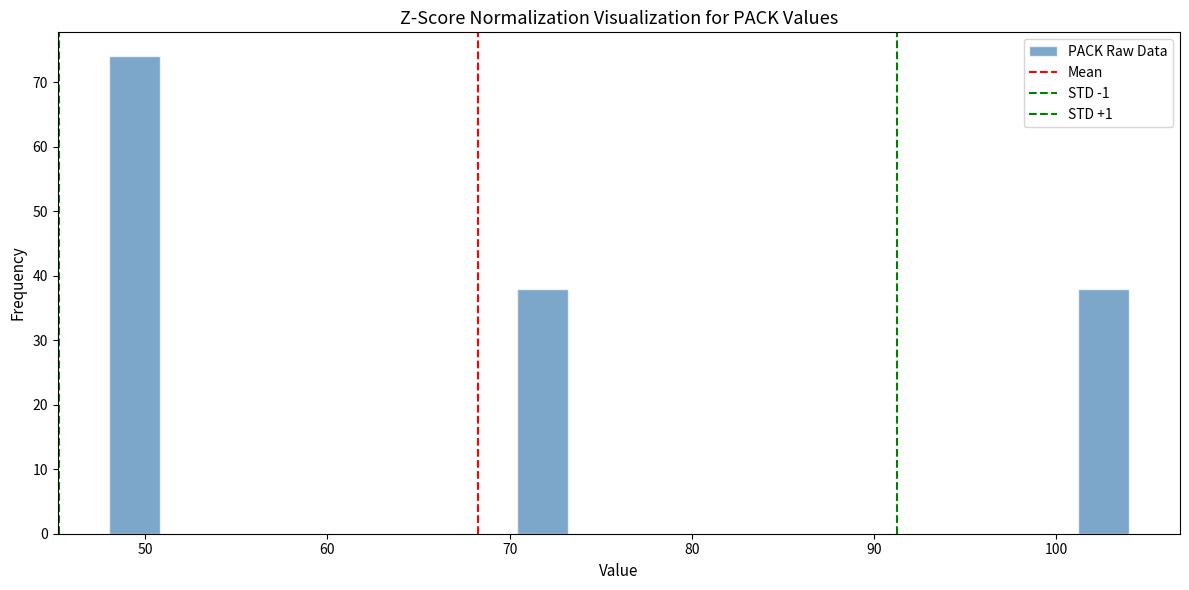

Around what value on the x-axis is the tallest bar? Give the approximate position of its centre, as read against the axis.

49